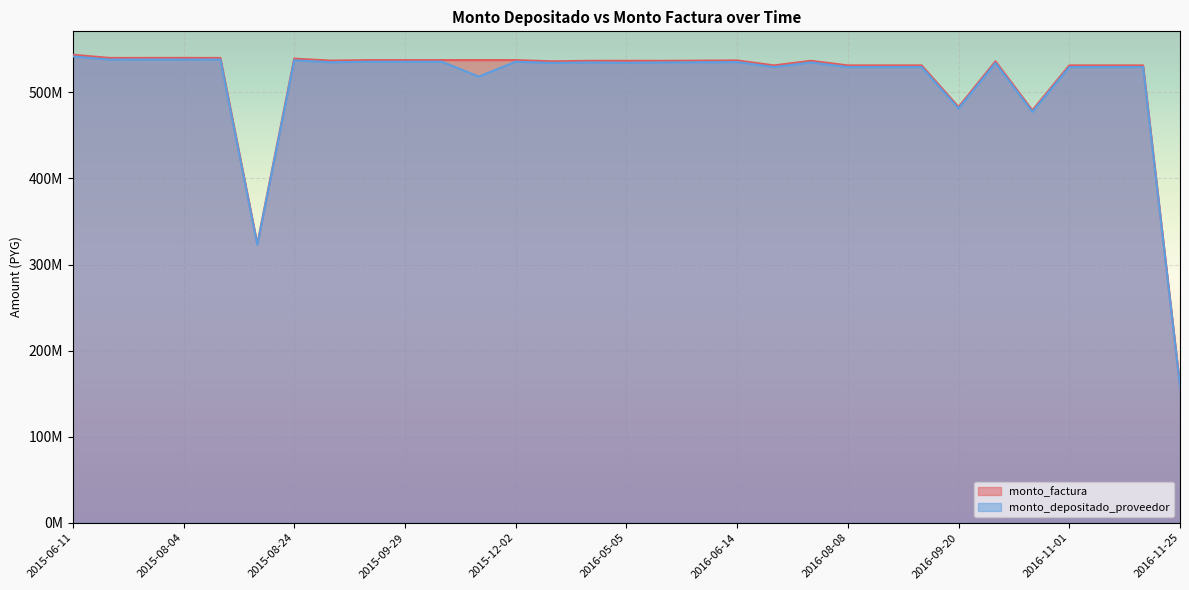

What is the sum of the monto_factura values at 2016-10-19 and 2016-08-23?

1010500540